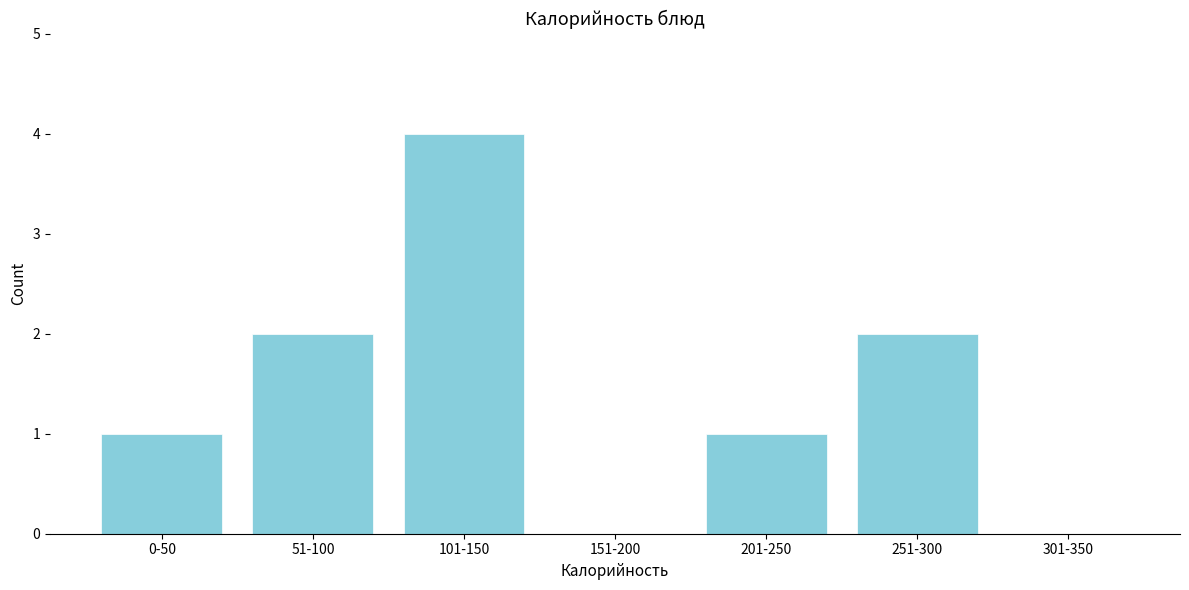

Reading left to right, list all the values displayed in this chart.

0-50=1	51-100=2	101-150=4	151-200=0	201-250=1	251-300=2	301-350=0